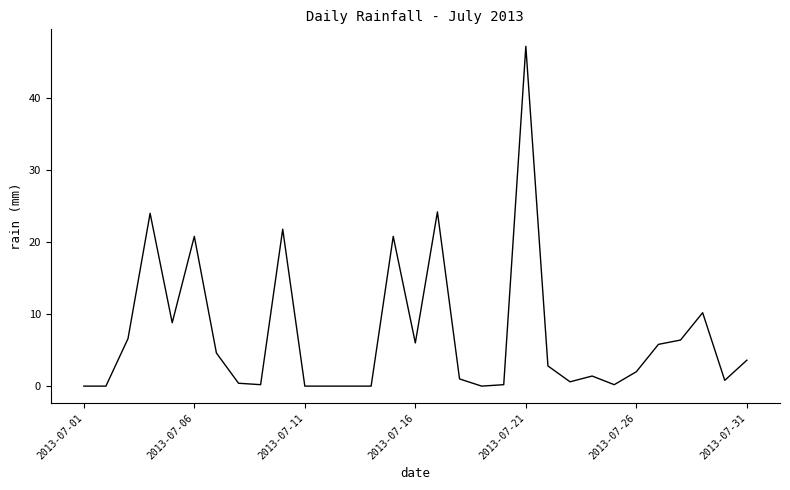

What is the maximum value shown in the chart?

47.2